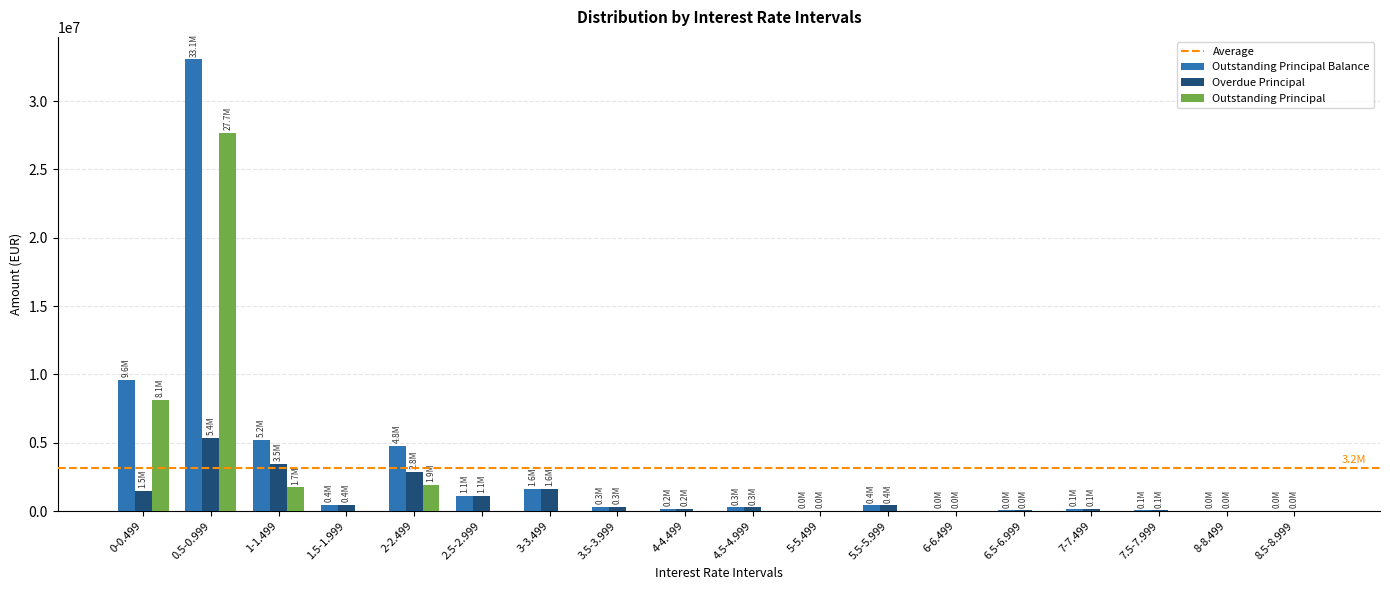

The value of Outstanding Principal at 5.5-5.999 is 18154610.2. True or false?

False